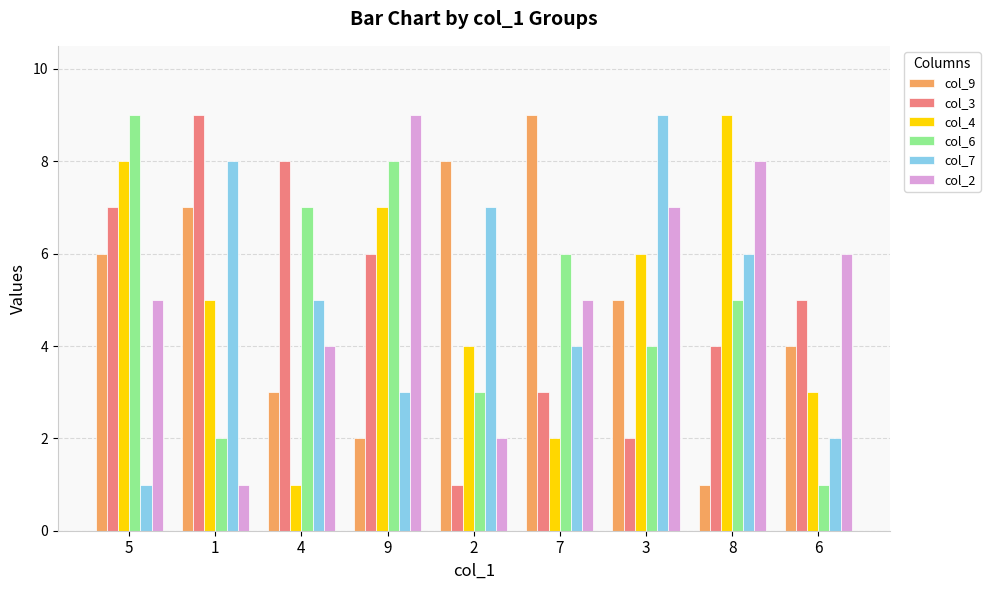

Which series changed the most between 4 and 9?

col_4